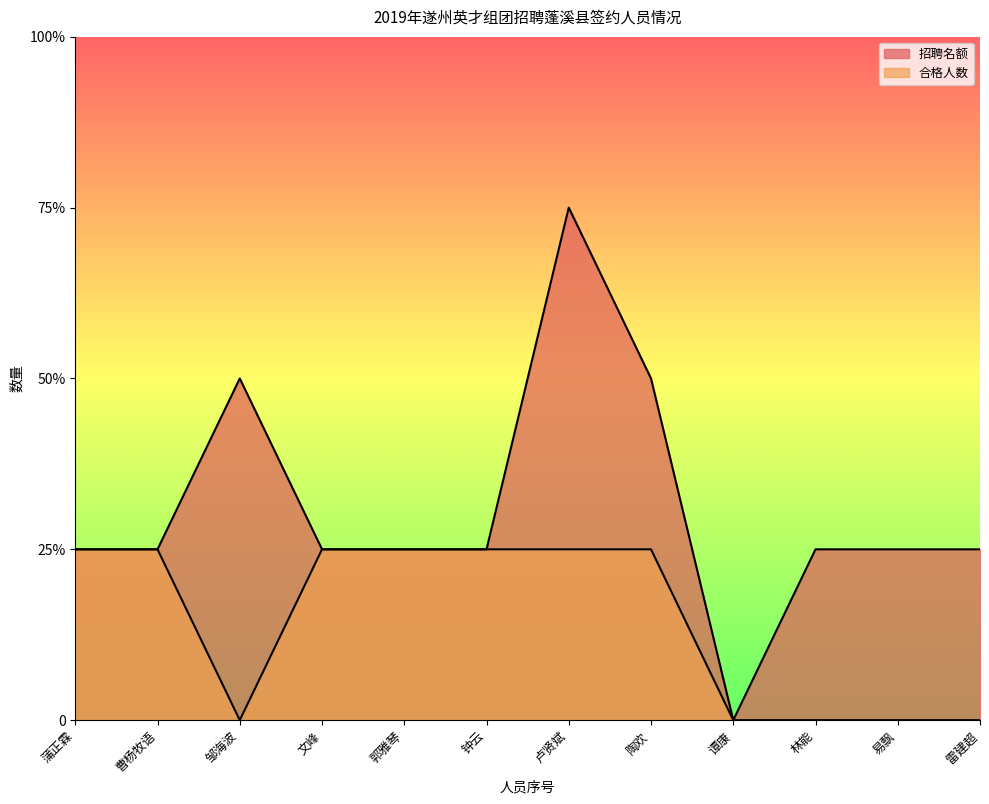

True or false: 合格人数 has a value of 2 at 钟云.

False